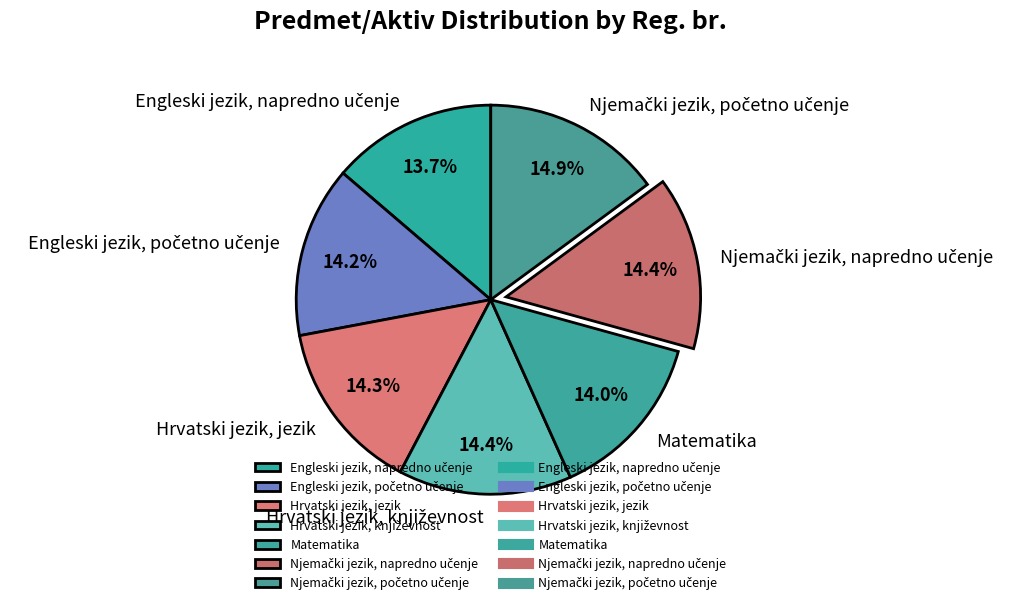

What portion of the pie excludes Hrvatski jezik, jezik?

85.7%